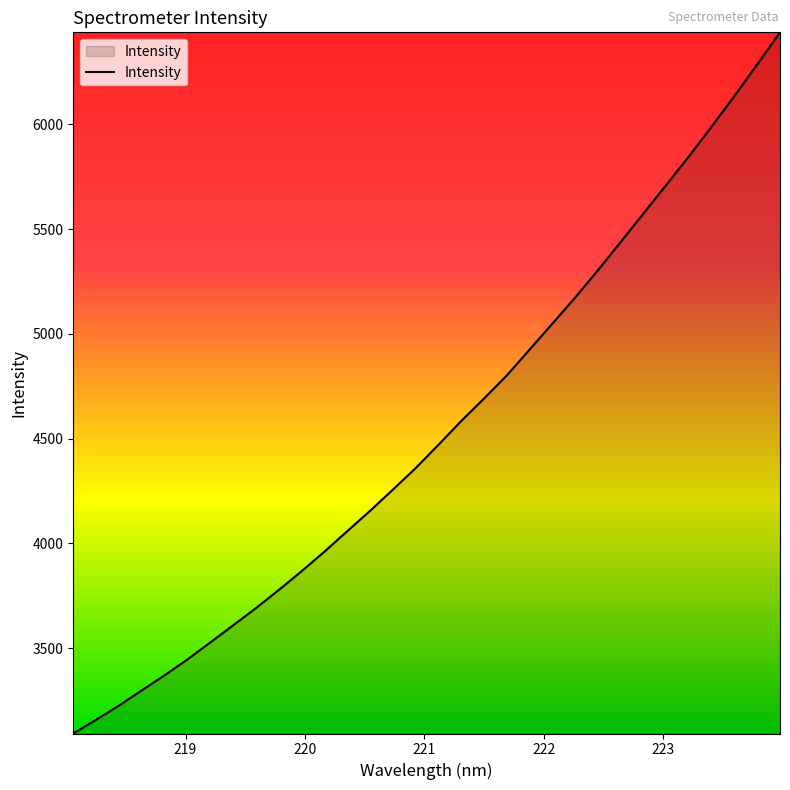

What is the smallest value displayed?

3093.3